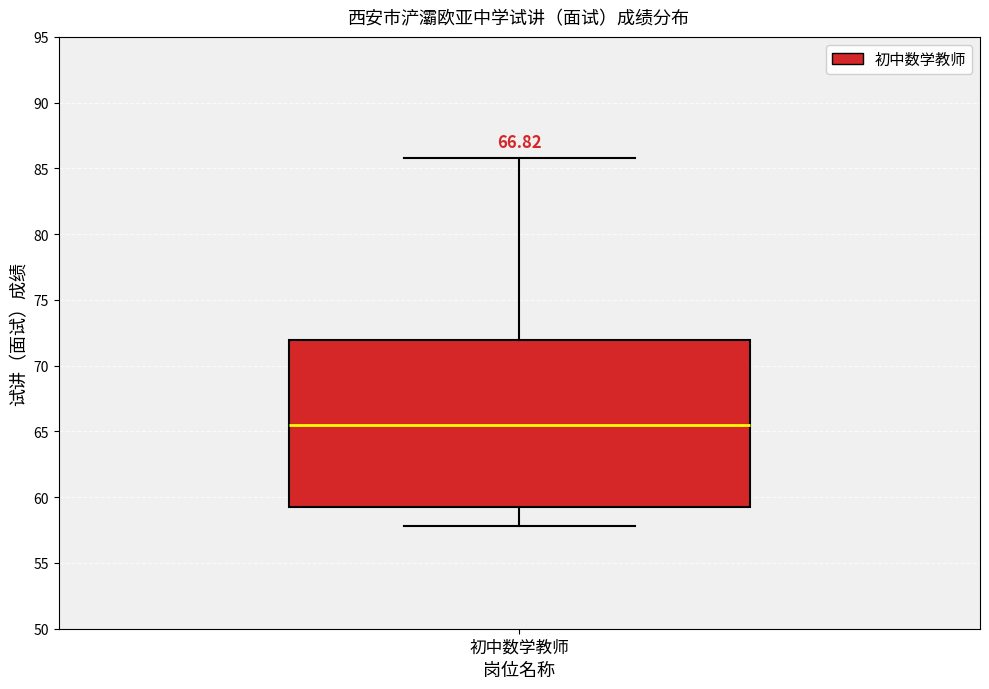

Where does the lower whisker of the box for 初中数学教师 end on the y-axis? The values are not printed on the chart, so give them approximately, as read against the axis.

58.0